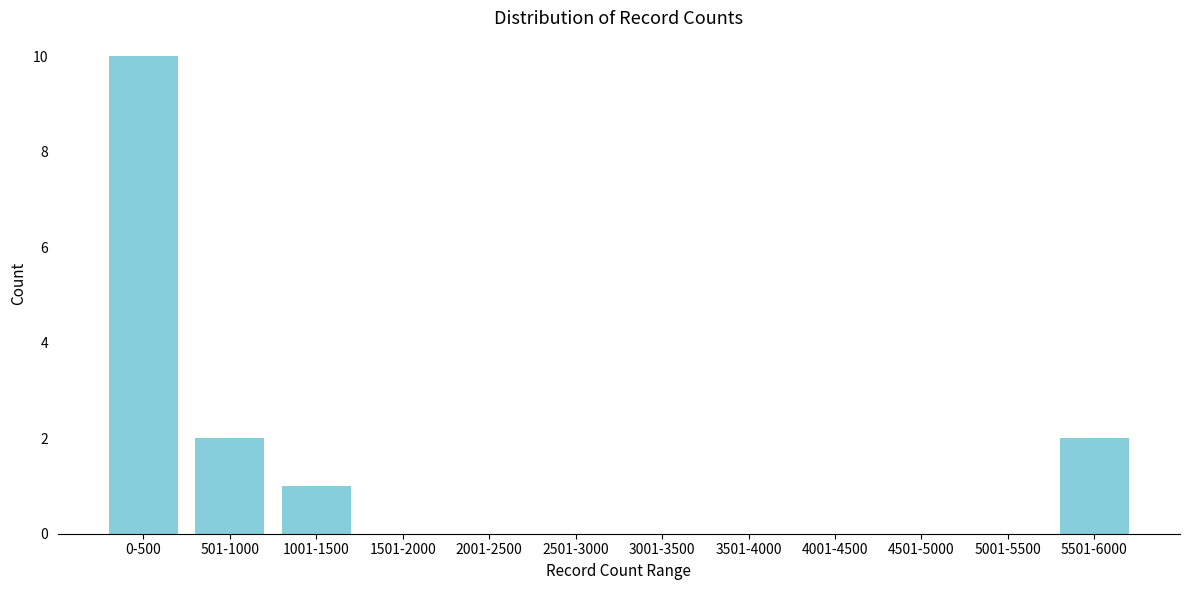

Reading right to left, transcribe all the data shown in this chart.

5501-6000=2	5001-5500=0	4501-5000=0	4001-4500=0	3501-4000=0	3001-3500=0	2501-3000=0	2001-2500=0	1501-2000=0	1001-1500=1	501-1000=2	0-500=10